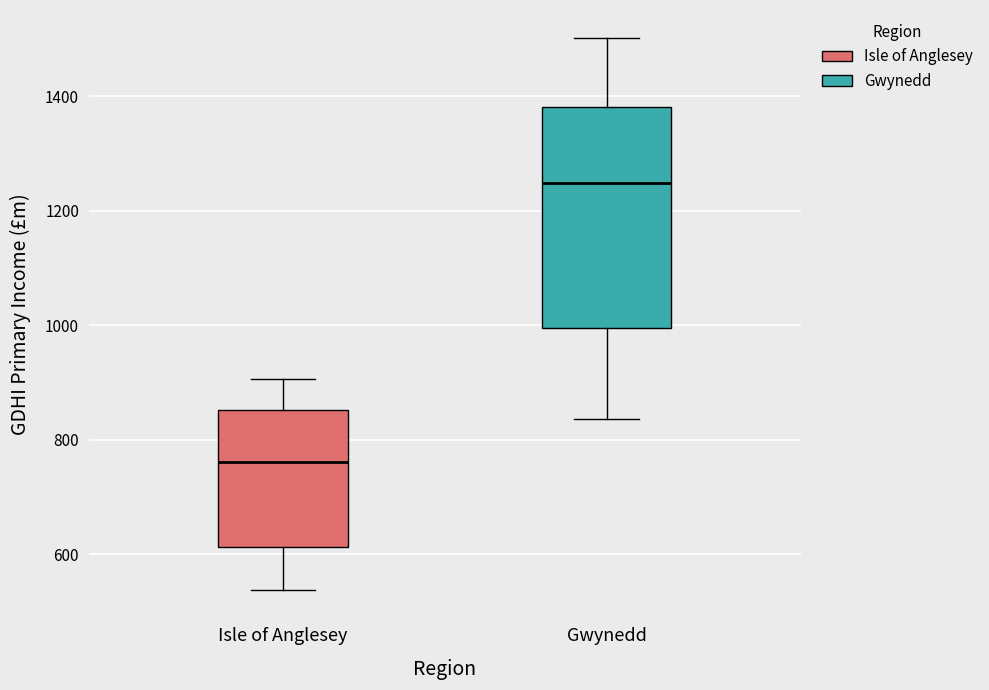

Which box has the lowest median line?

Isle of Anglesey